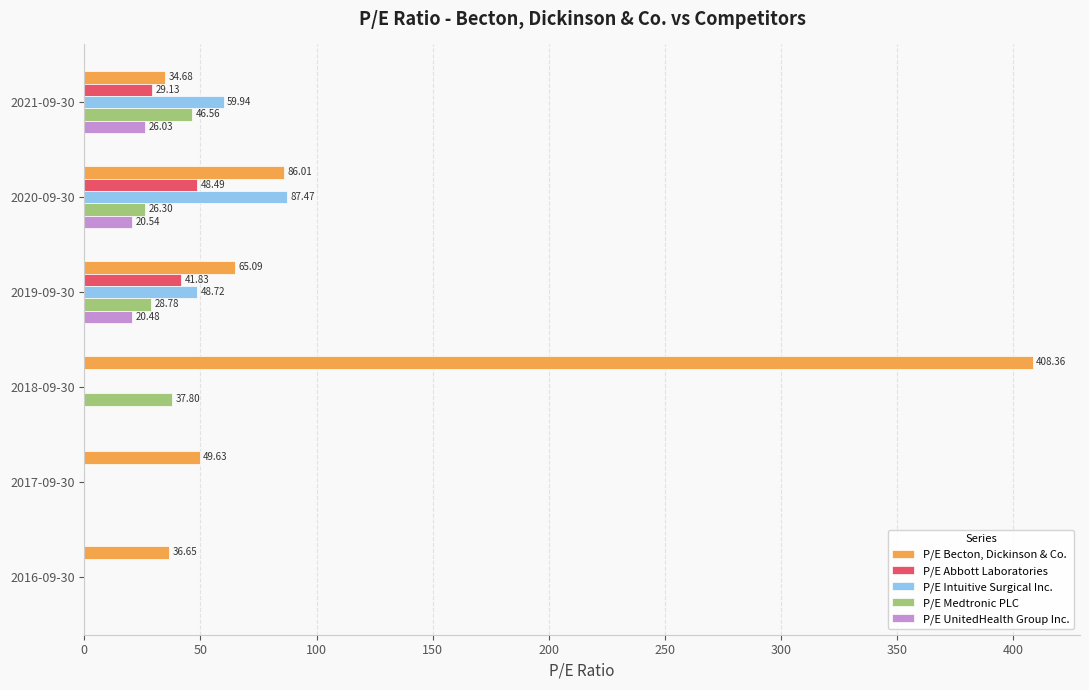

What is the sum of the P/E Becton, Dickinson & Co. values at 2018-09-30 and 2021-09-30?

443.0